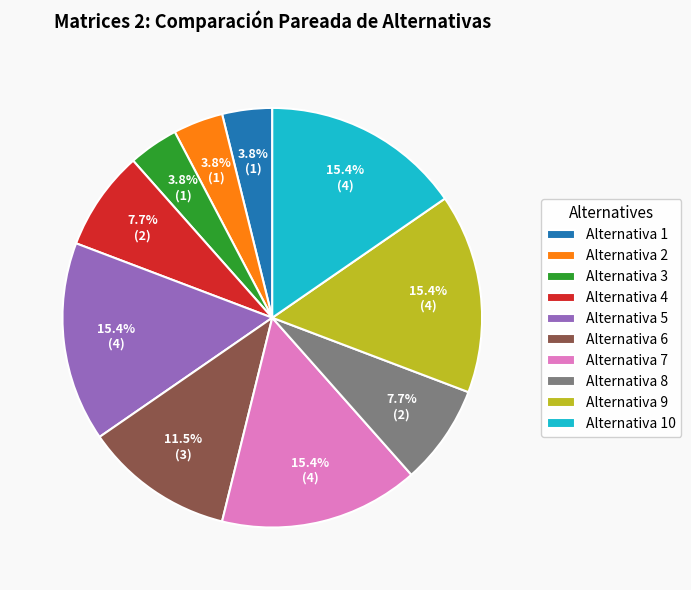

Is there any slice that represents more than half of the pie?

No